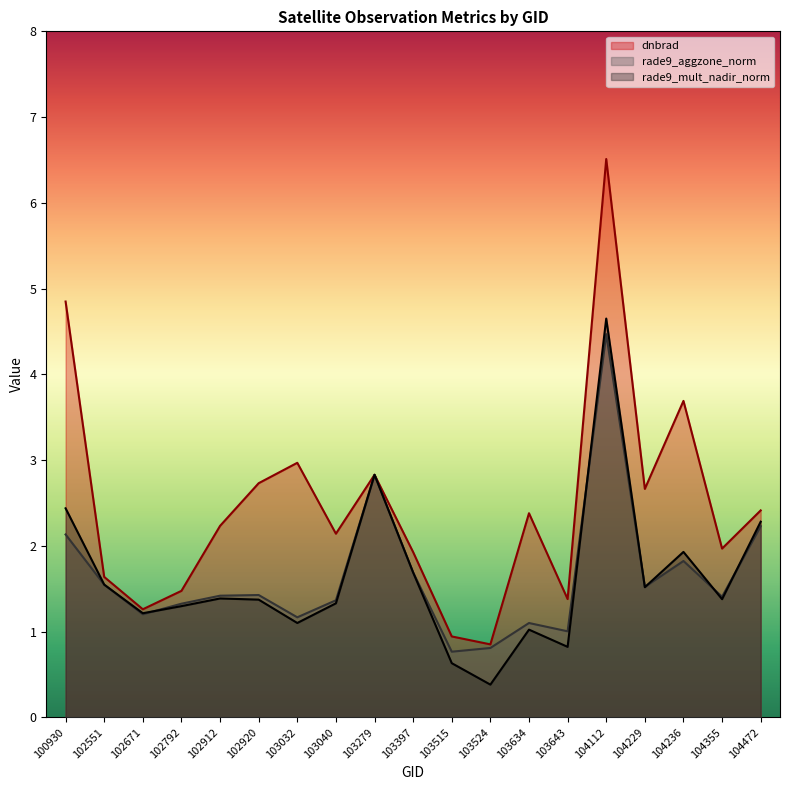

What are all the series names shown in the legend?

dnbrad, rade9_aggzone_norm, rade9_mult_nadir_norm